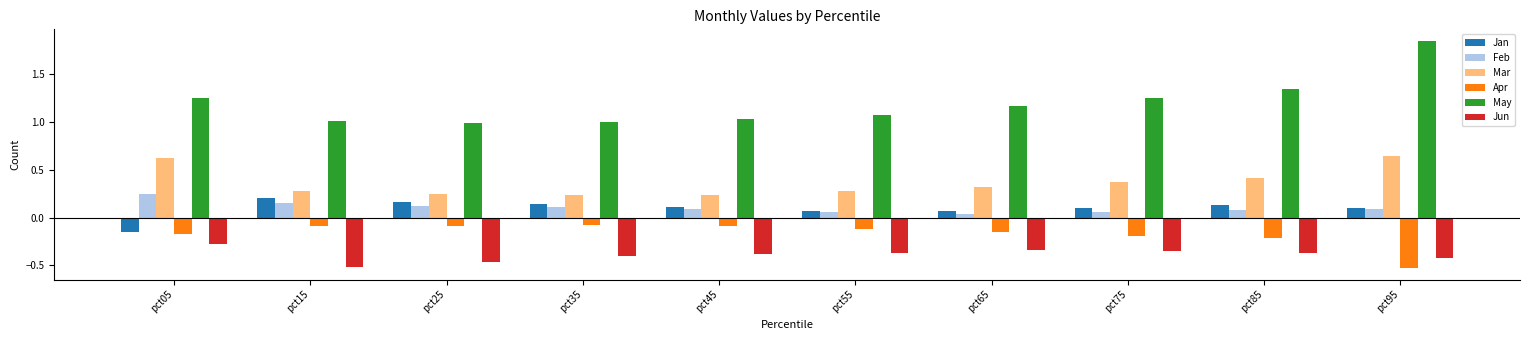

What is the sum of the Mar values at pct75 and pct15?

0.7